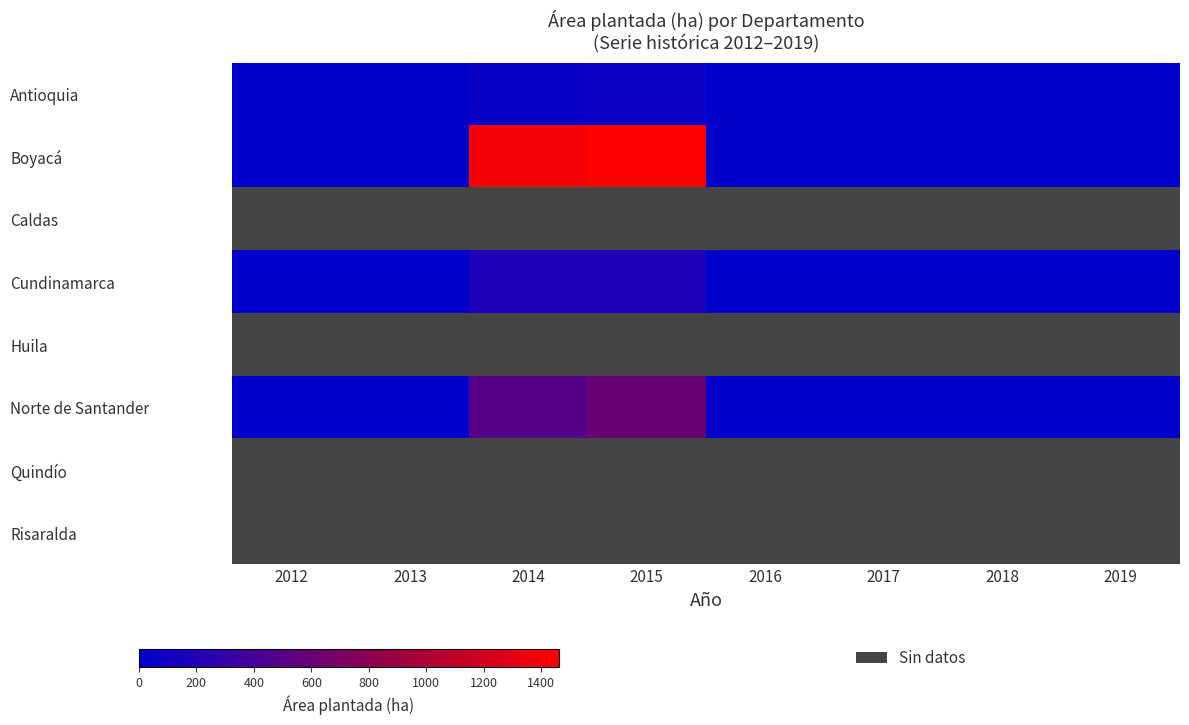

What is the difference between the maximum and minimum values in the Antioquia series?

63.8